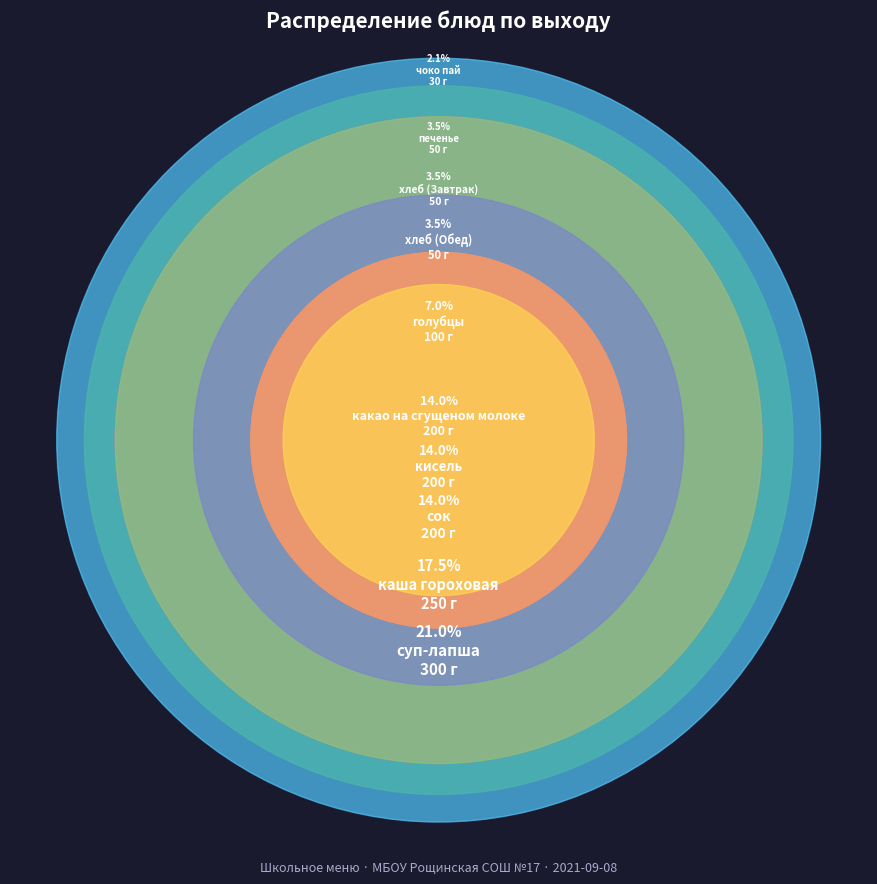

What portion of the pie excludes чоко пай?

97.9%